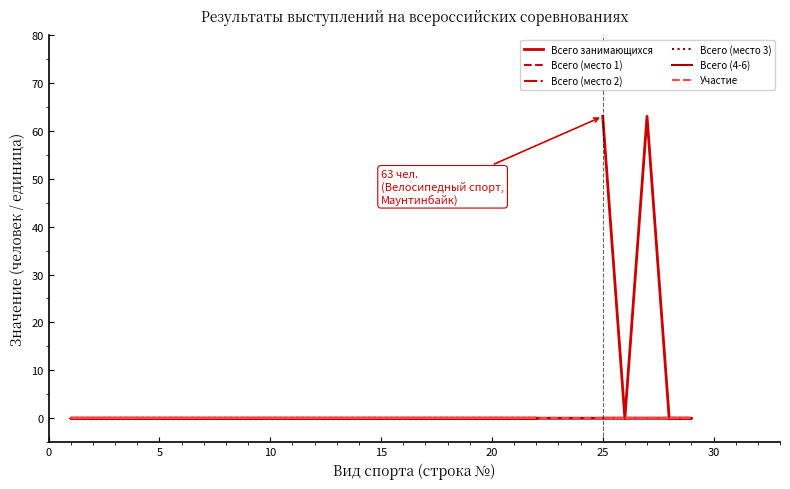

Rank the series by their maximum value, from highest to lowest.

Всего занимающихся, Всего (место 1), Всего (место 2), Всего (место 3), Всего (4-6), Участие